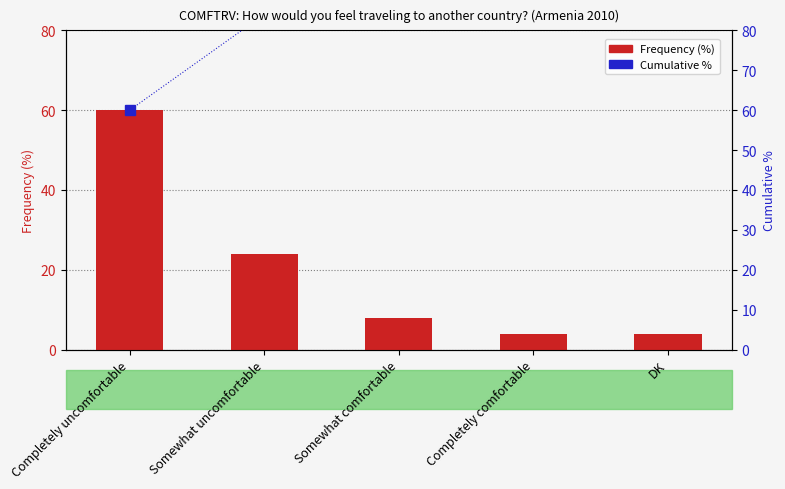

Count the cumulative % values in the range 84 to 96.

3